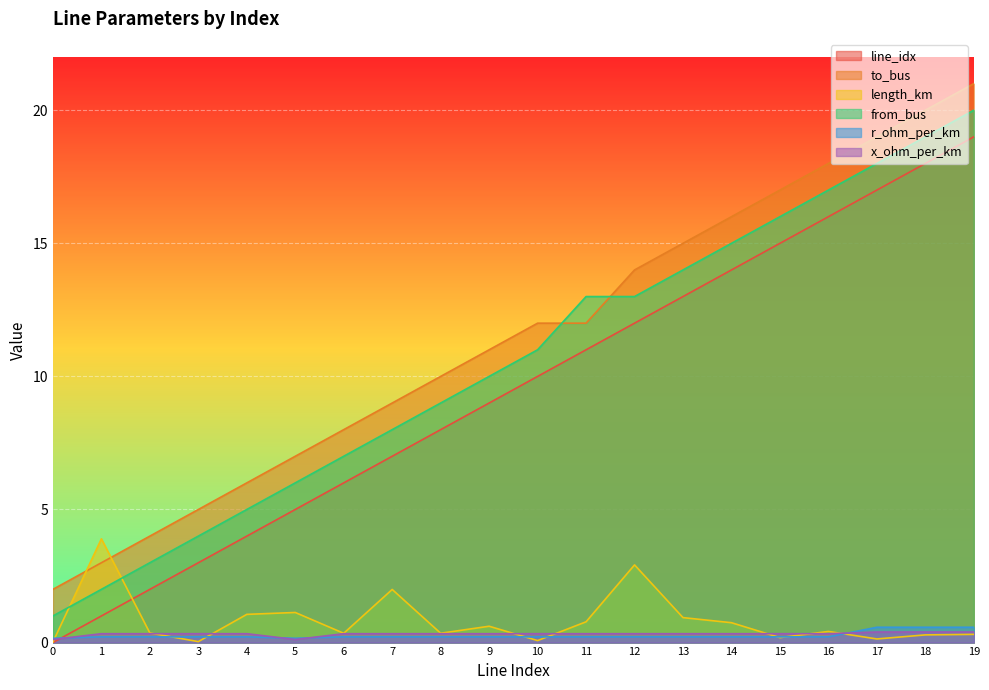

Reading right to left, transcribe all the data shown in this chart.

line_idx: 19=19.0	18=18.0	17=17.0	16=16.0	15=15.0	14=14.0	13=13.0	12=12.0	11=11.0	10=10.0	9=9.0	8=8.0	7=7.0	6=6.0	5=5.0	4=4.0	3=3.0	2=2.0	1=1.0	0=0.0
to_bus: 19=21.0	18=20.0	17=19.0	16=18.0	15=17.0	14=16.0	13=15.0	12=14.0	11=12.0	10=12.0	9=11.0	8=10.0	7=9.0	6=8.0	5=7.0	4=6.0	3=5.0	2=4.0	1=3.0	0=2.0
length_km: 19=0.3	18=0.3	17=0.1	16=0.4	15=0.2	14=0.7	13=0.9	12=2.9	11=0.8	10=0.1	9=0.6	8=0.4	7=2.0	6=0.3	5=1.1	4=1.1	3=0.0	2=0.4	1=3.9	0=0.0
from_bus: 19=20.0	18=19.0	17=18.0	16=17.0	15=16.0	14=15.0	13=14.0	12=13.0	11=13.0	10=11.0	9=10.0	8=9.0	7=8.0	6=7.0	5=6.0	4=5.0	3=4.0	2=3.0	1=2.0	0=1.0
r_ohm_per_km: 19=0.6	18=0.6	17=0.6	16=0.2	15=0.2	14=0.2	13=0.2	12=0.2	11=0.2	10=0.2	9=0.2	8=0.2	7=0.2	6=0.2	5=0.2	4=0.2	3=0.2	2=0.2	1=0.2	0=0.2
x_ohm_per_km: 19=0.4	18=0.4	17=0.4	16=0.3	15=0.3	14=0.3	13=0.3	12=0.3	11=0.3	10=0.3	9=0.3	8=0.3	7=0.3	6=0.3	5=0.1	4=0.3	3=0.3	2=0.3	1=0.3	0=0.1